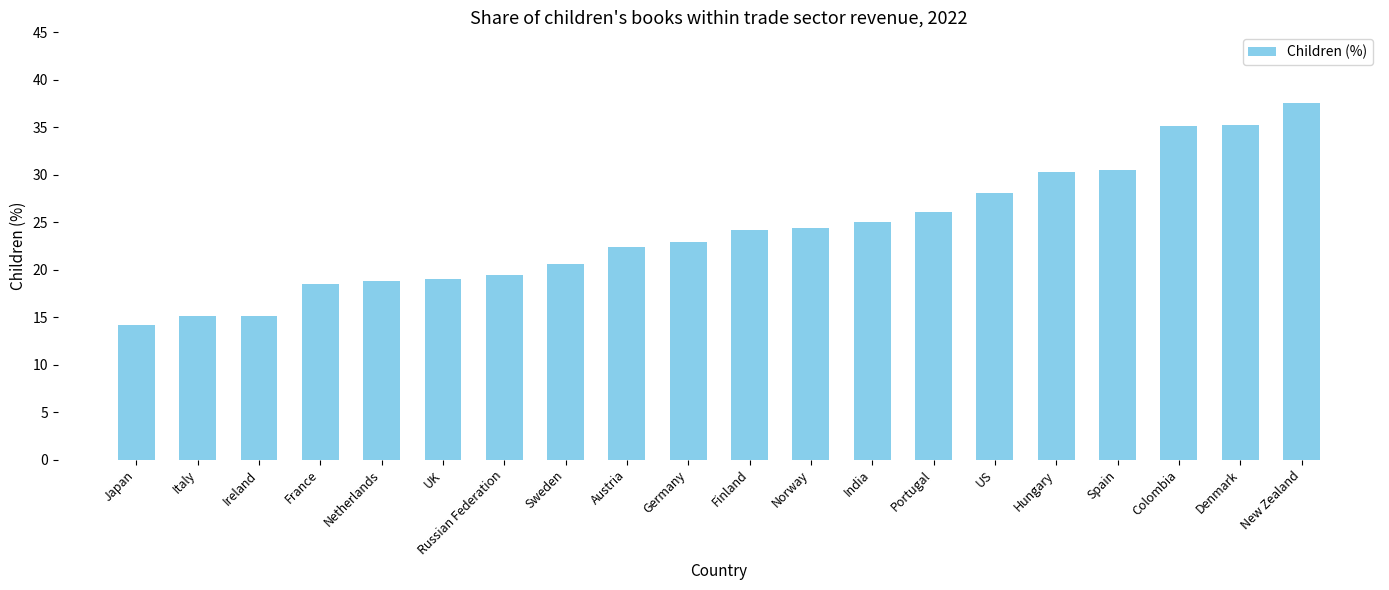

Where is the data nearest to the value 25?

India